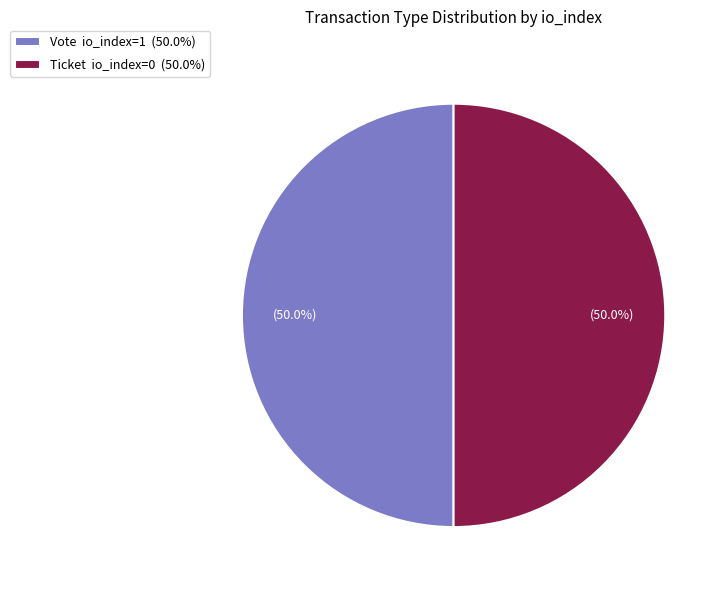

What is the ratio of the value at Ticket io_index=0 (50.0%) to the value at Vote io_index=1 (50.0%)?

1.0